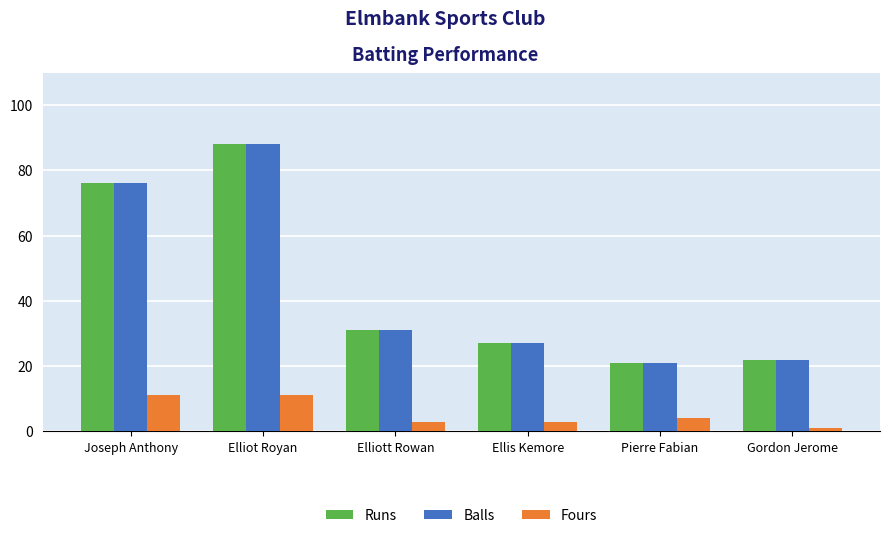

What is the approximate value of Balls at Elliot Royan?

88